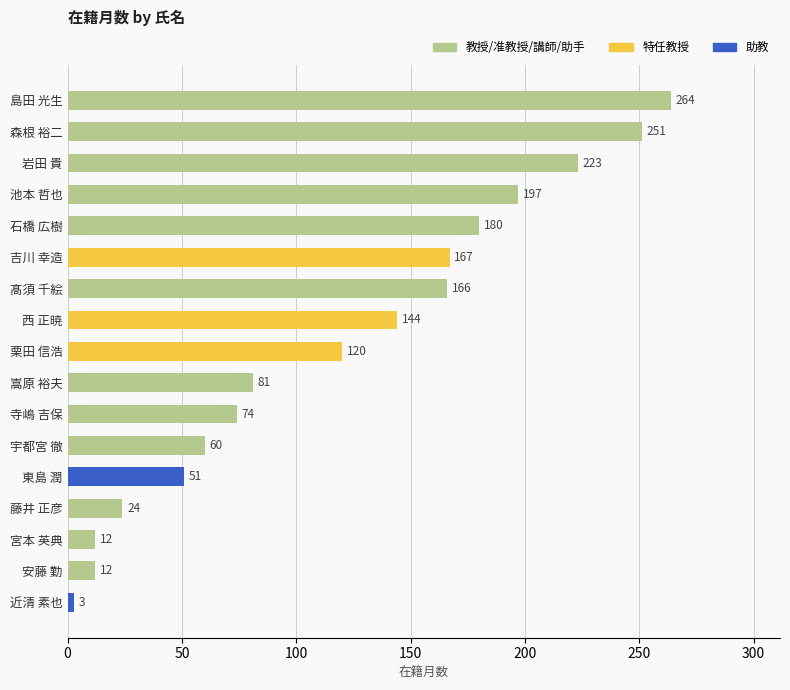

At which category does the chart reach its minimum across all series?

近清 素也